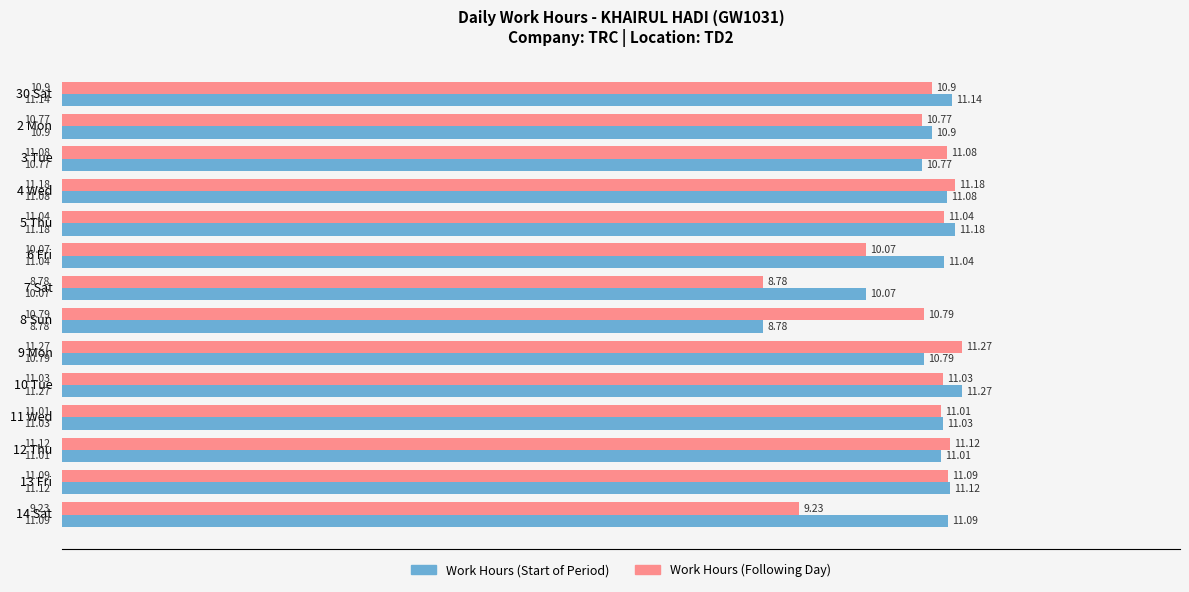

Rank the categories by Work Hours (Start of Period) value from highest to lowest.

10 Tue, 5 Thu, 30 Sat, 13 Fri, 14 Sat, 4 Wed, 6 Fri, 11 Wed, 12 Thu, 2 Mon, 9 Mon, 3 Tue, 7 Sat, 8 Sun